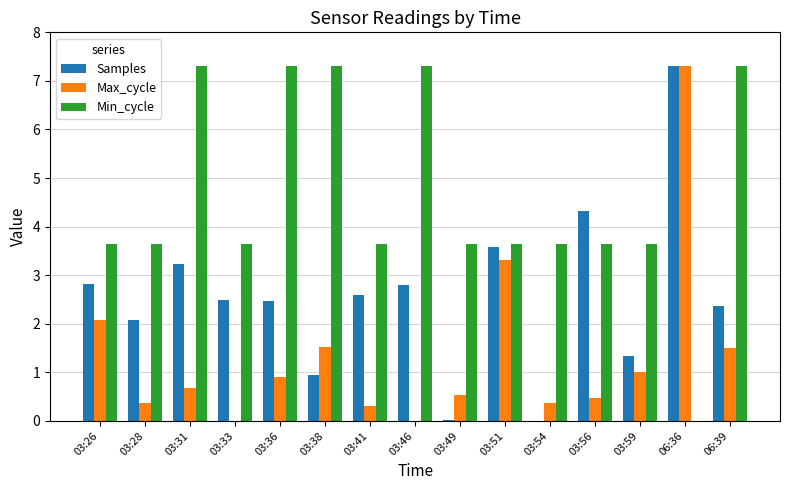

Is it true that Max_cycle equals -3.2 at 03:46?

False